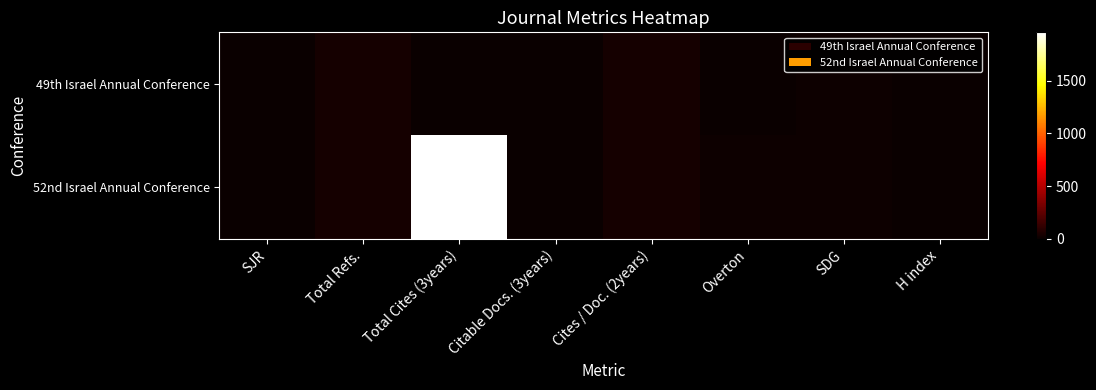

Reading left to right, transcribe all the data shown in this chart.

49th Israel Annual Conference: SJR=0	Total Refs.=37	Total Cites (3years)=0	Citable Docs. (3years)=4	Cites / Doc. (2years)=36	Overton=0	SDG=11	H index=0
52nd Israel Annual Conference: SJR=0	Total Refs.=33	Total Cites (3years)=1957	Citable Docs. (3years)=7	Cites / Doc. (2years)=32	Overton=12	SDG=15	H index=0